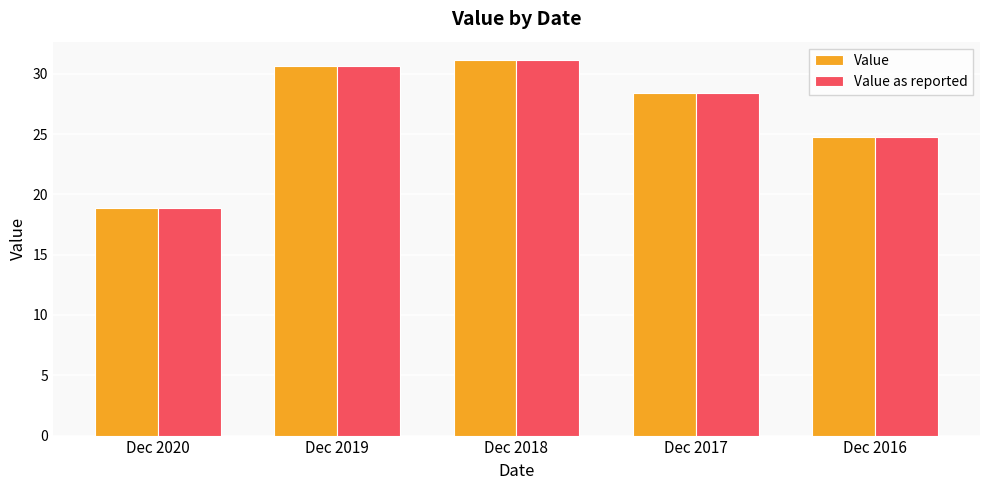

The value of Value as reported at Dec 2016 is 5.2. True or false?

False